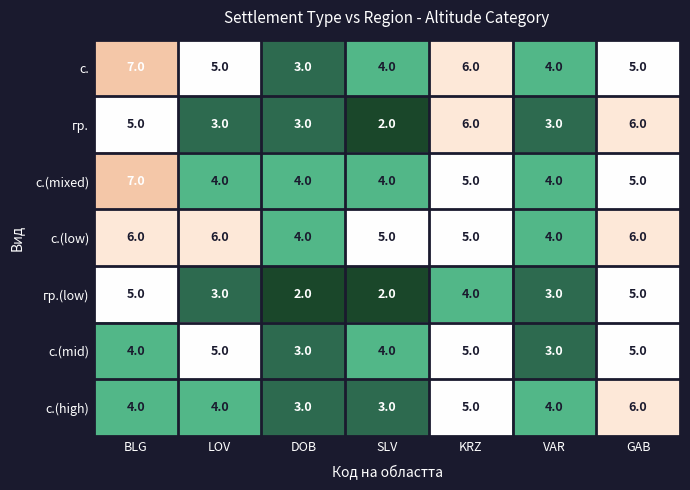

The гр. series shows 10 at KRZ. True or false?

False